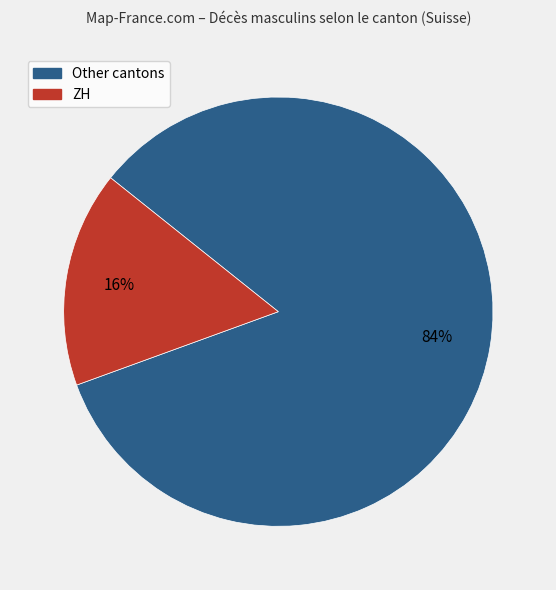

To the nearest percent, what is the combined percentage of Other cantons and ZH?

100%